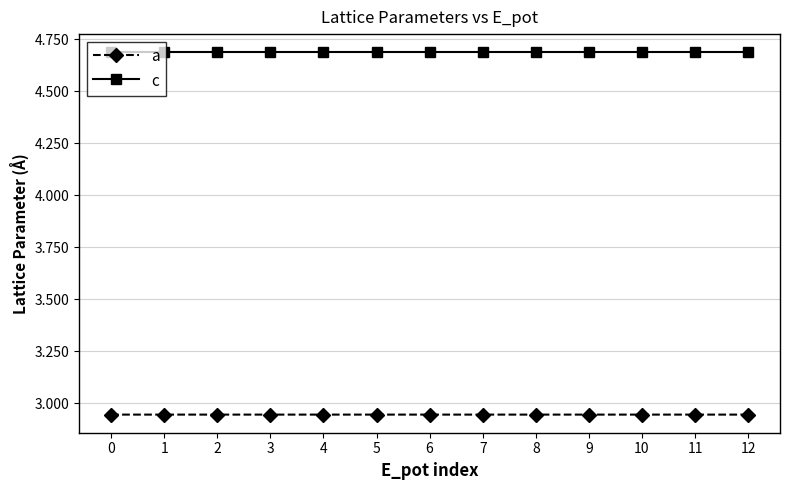

Rank the series by their average value, from highest to lowest.

c, a